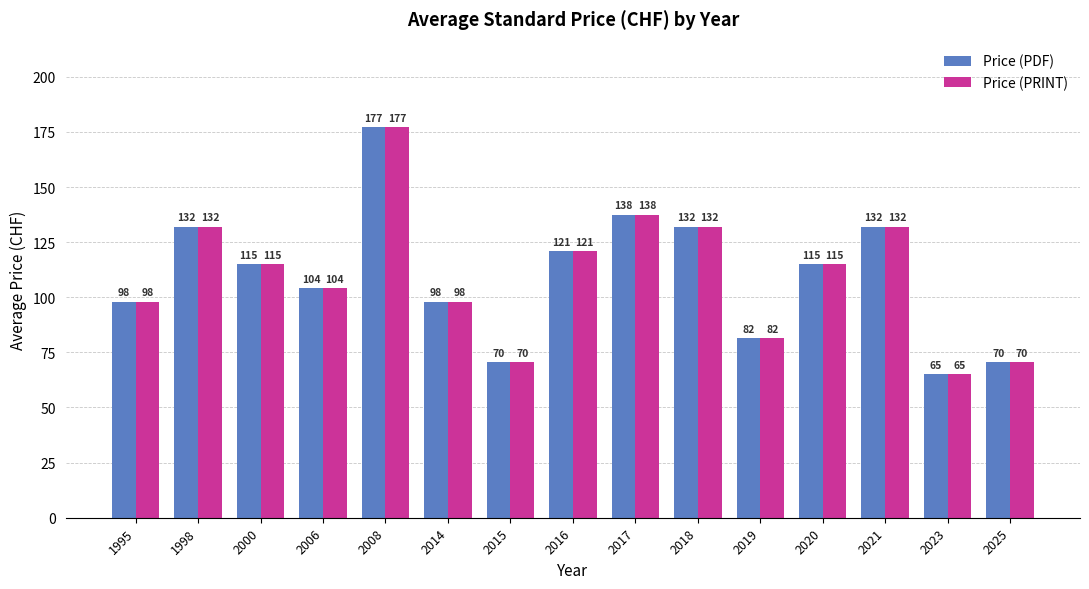

Which category has the highest value across all series?

2008